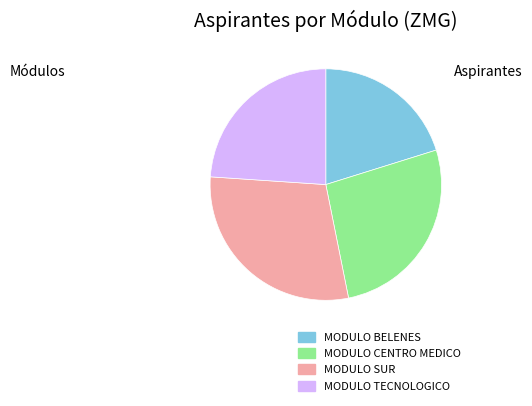

The MODULO SUR slice represents 43% of the pie. True or false?

False